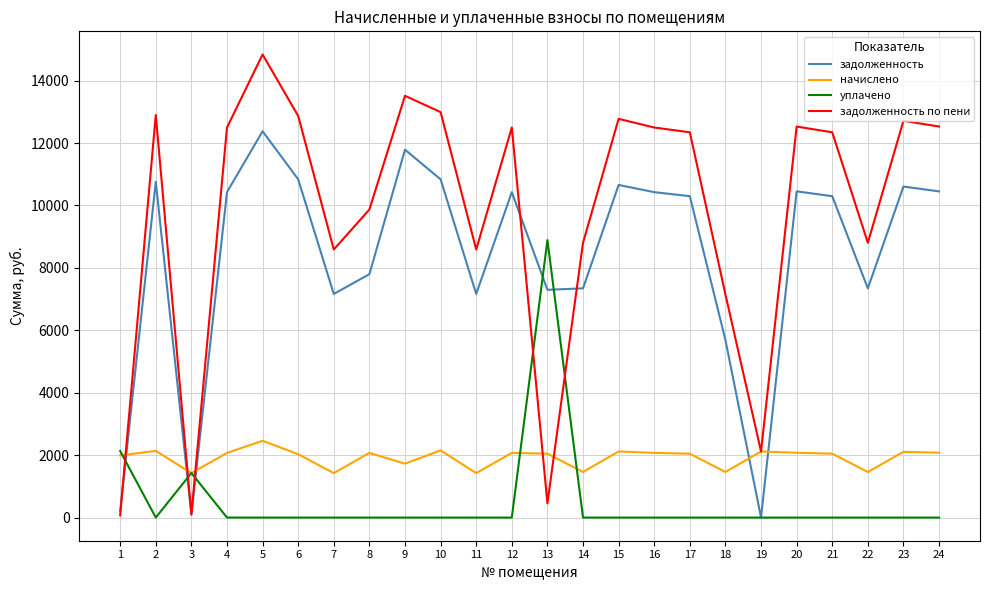

At which label does начислено reach its peak?

5